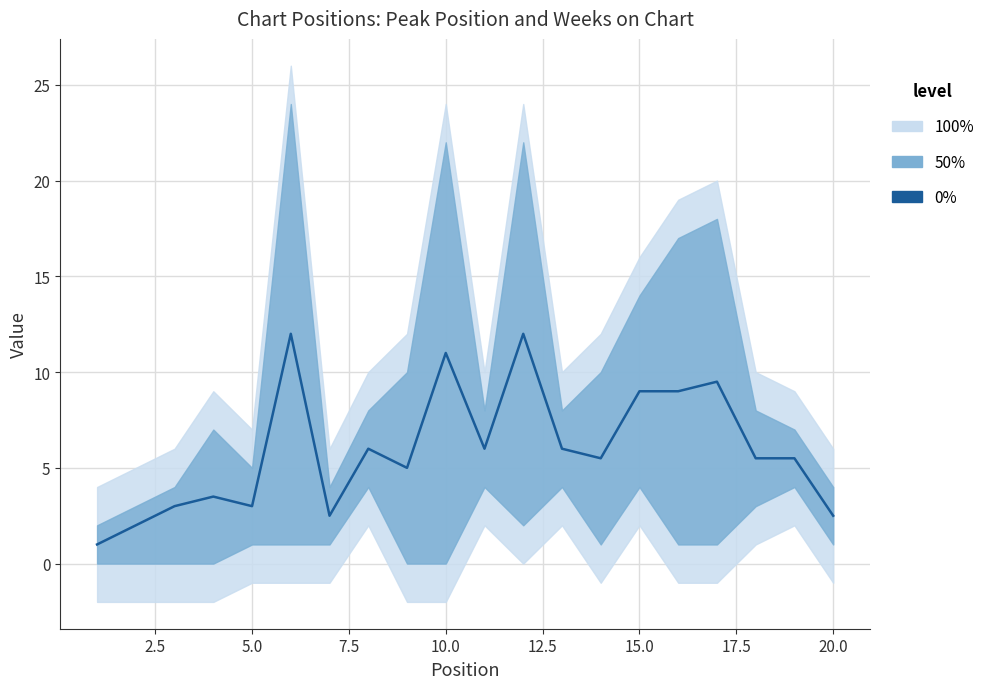

True or false: the data has more than 0 interior local peaks.

True